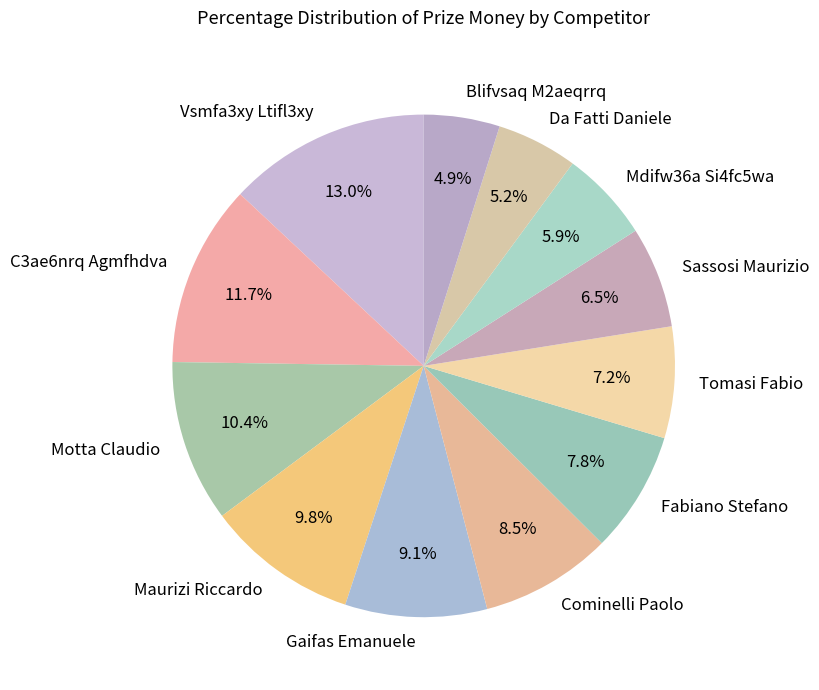

Approximately how many times larger is the value at Fabiano Stefano compared to Tomasi Fabio?

1.1